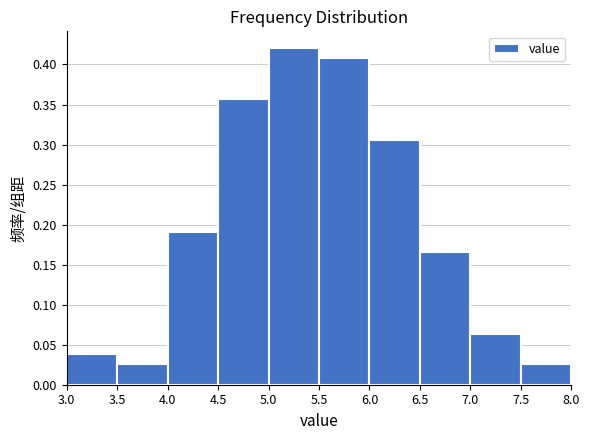

Reading left to right, transcribe this chart: for each bar, give the range it covers on the x-axis and its height. The values are not printed on the chart, so give them approximately, as read against the axis.

3.0 to 3.5: 0.040
3.5 to 4.0: 0.025
4.0 to 4.5: 0.190
4.5 to 5.0: 0.355
5.0 to 5.5: 0.420
5.5 to 6.0: 0.410
6.0 to 6.5: 0.305
6.5 to 7.0: 0.165
7.0 to 7.5: 0.065
7.5 to 8.0: 0.025